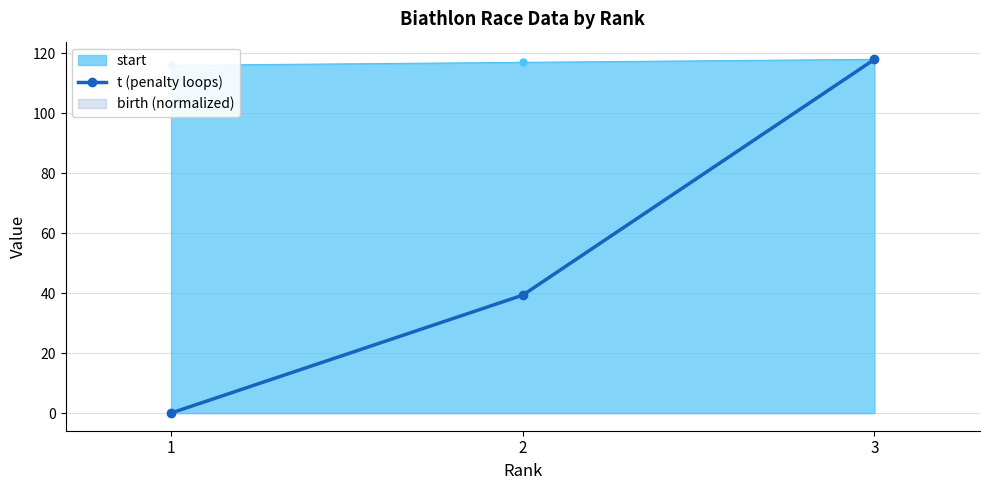

What is the greatest value displayed?

118.0